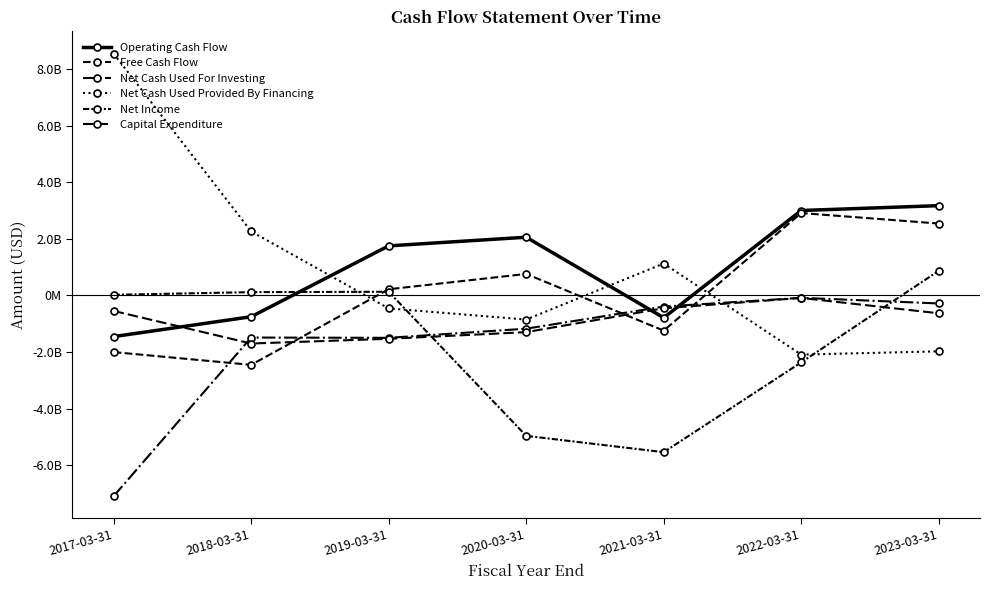

What is the difference between the maximum and minimum values in the Capital Expenditure series?

1611120000